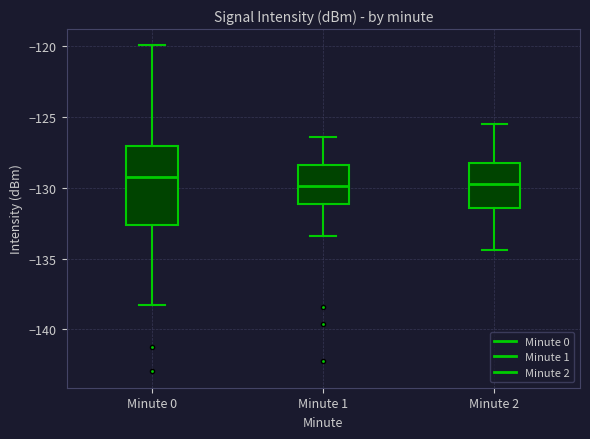

Where does the upper whisker of the box for Minute 1 end on the y-axis? The values are not printed on the chart, so give them approximately, as read against the axis.

-126.5